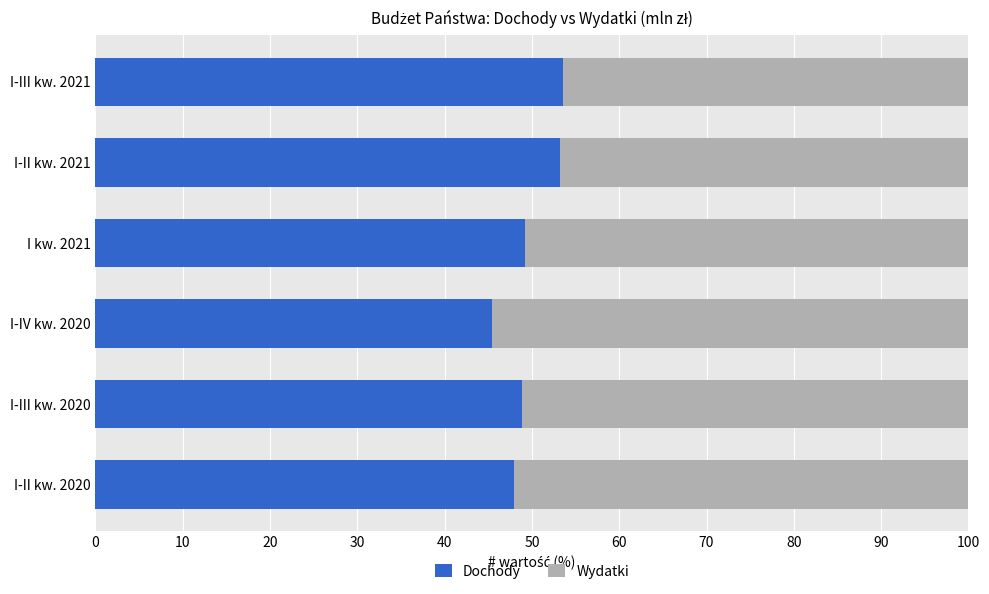

What is the minimum value for Dochody?

45.4